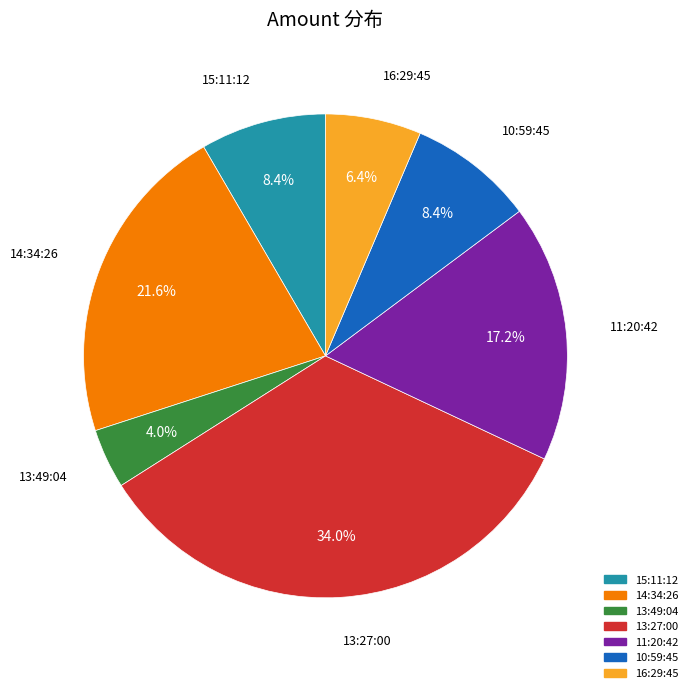

Which category has the smallest portion of the pie?

13:49:04